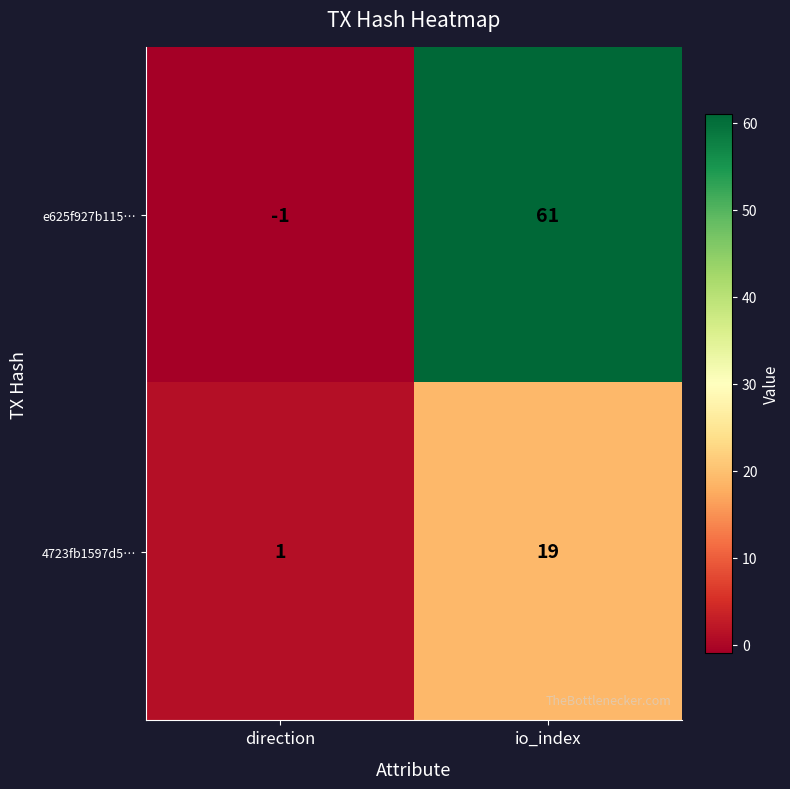

Reading right to left, extract all data points from this chart.

e625f927b115…: io_index=61	direction=-1
4723fb1597d5…: io_index=19	direction=1